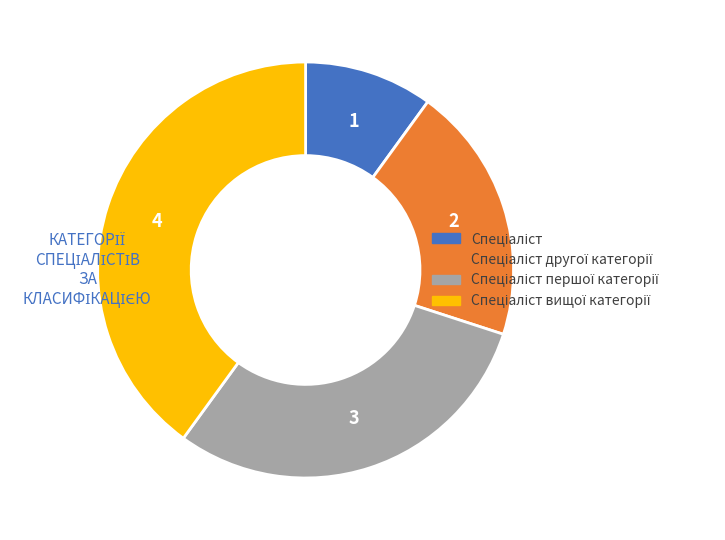

Is there any slice that represents more than half of the pie?

No